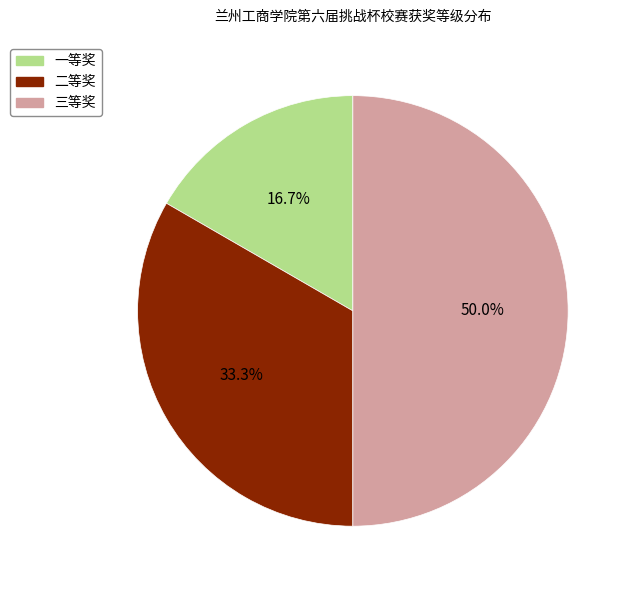

What is the largest slice in the pie chart?

三等奖